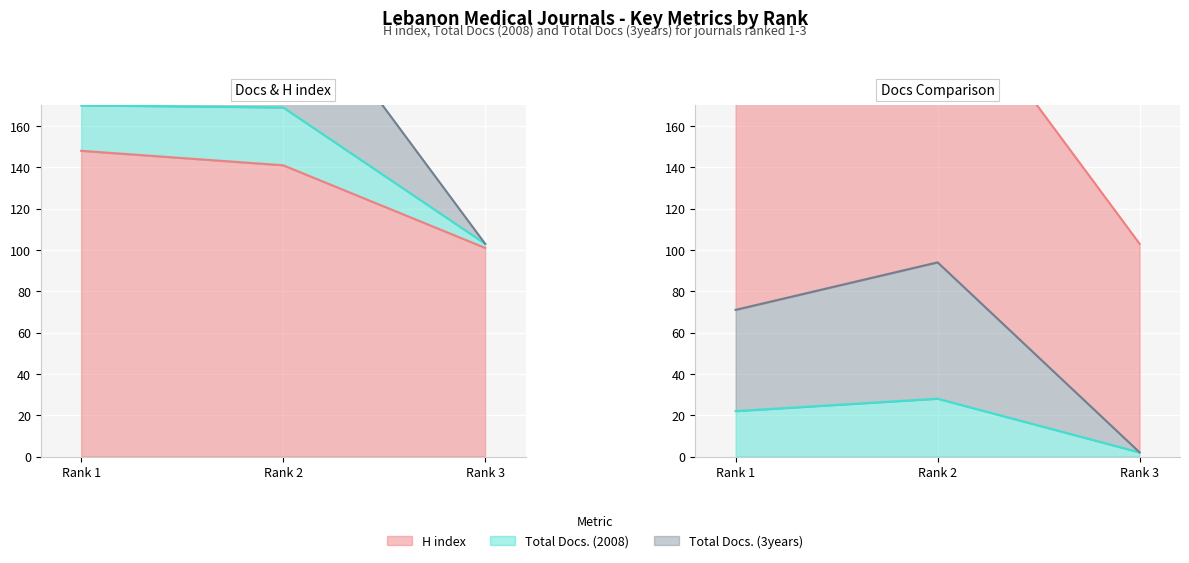

What is the value of the H index point at the 3rd from the left?

101